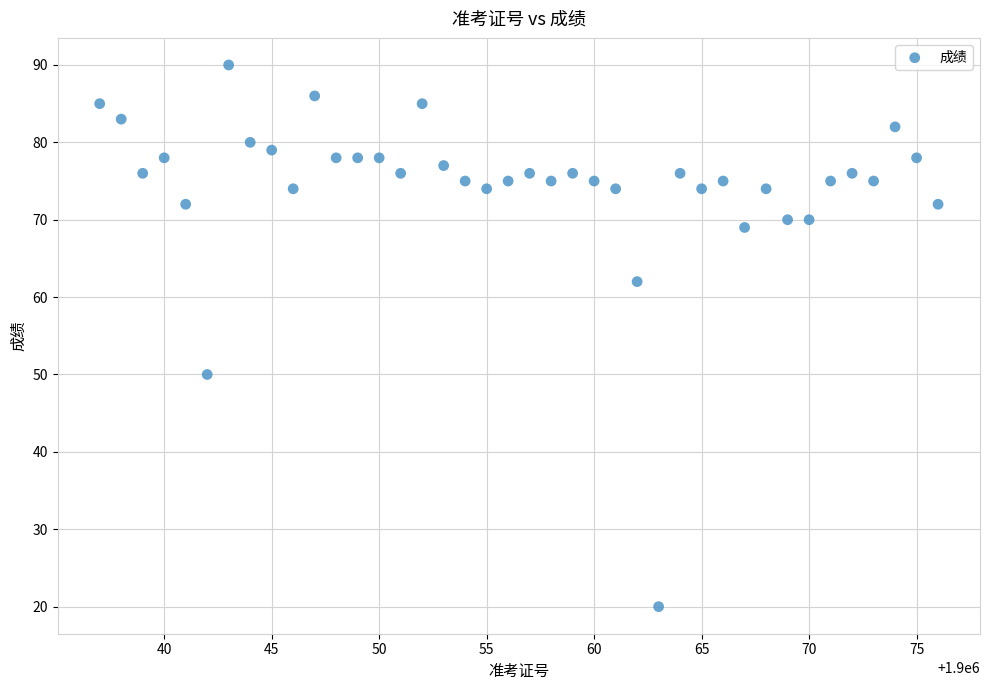

What is the range of Y values (max minus min)?

70